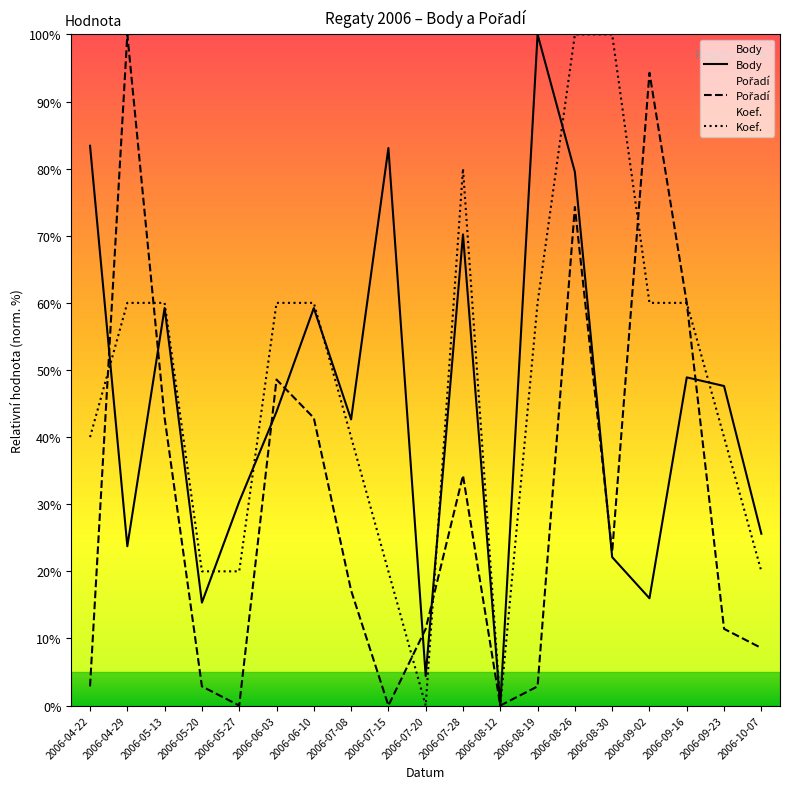

What is the difference between the Koef. values at 2006-10-07 and 2006-08-26?

80.0